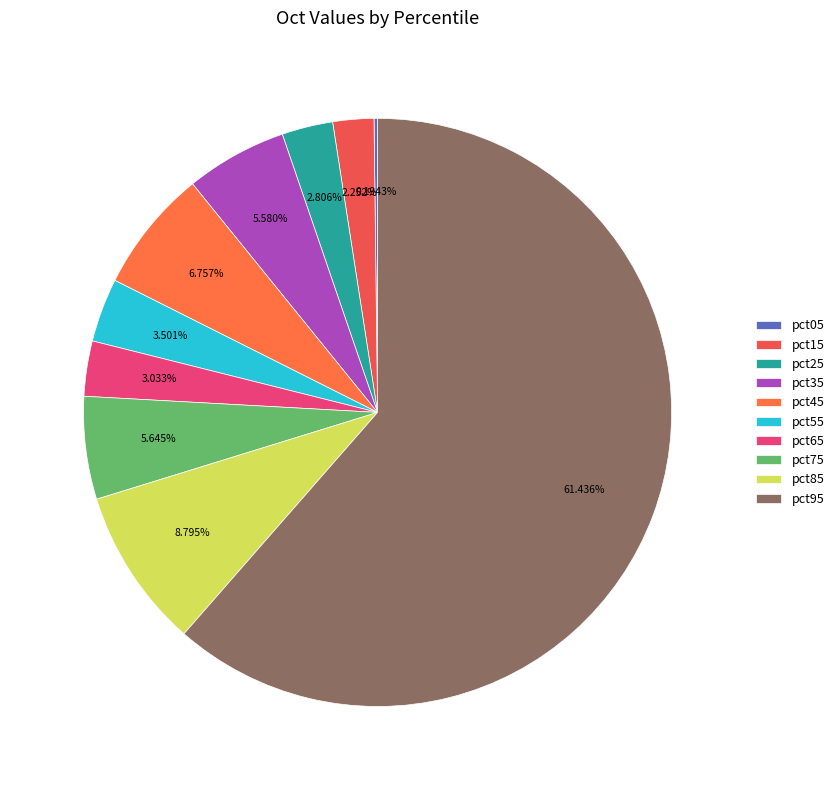

How many slices are in this pie chart?

10